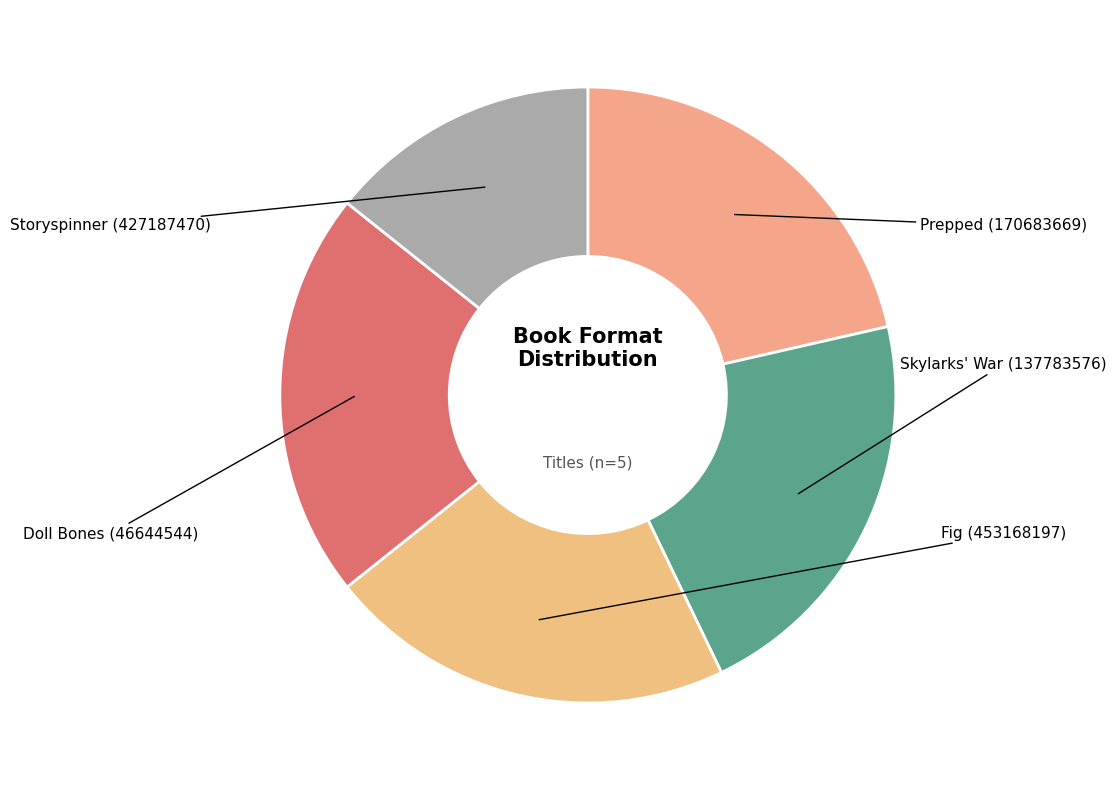

How many segments does this pie chart have?

5